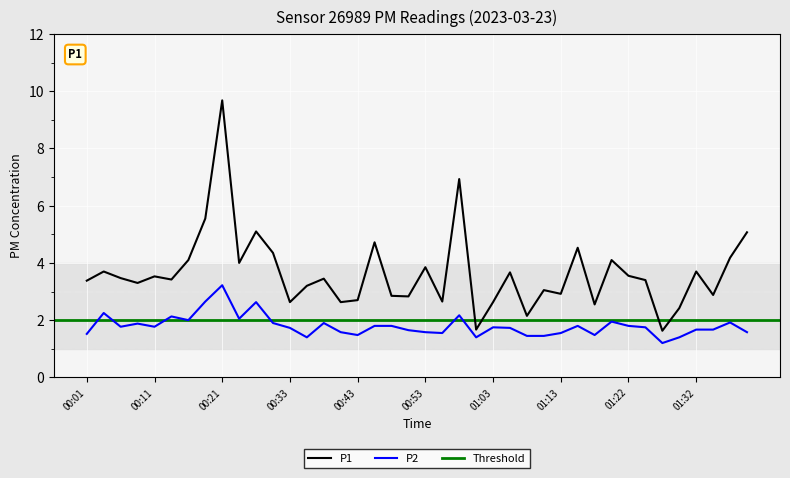

At how many categories does at least one series exceed 3?

26